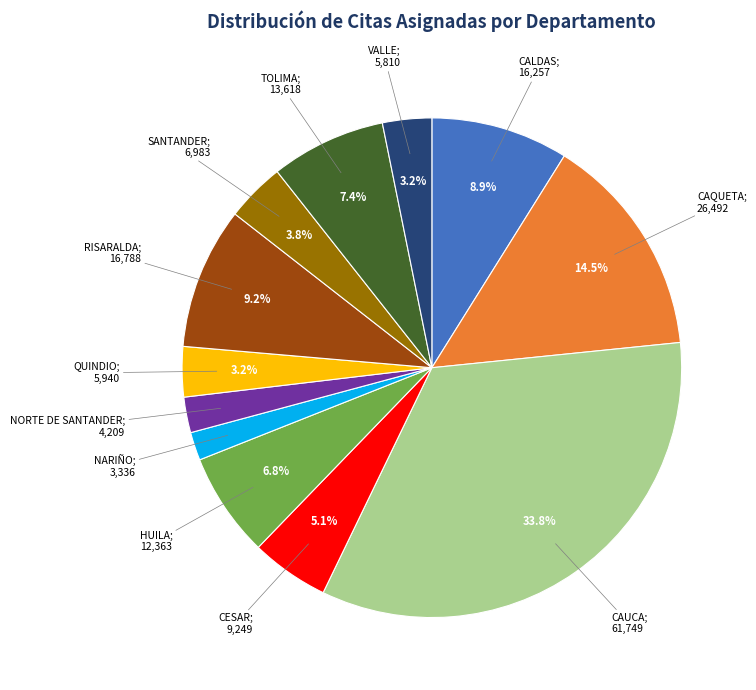

Is there a majority slice in this chart?

No